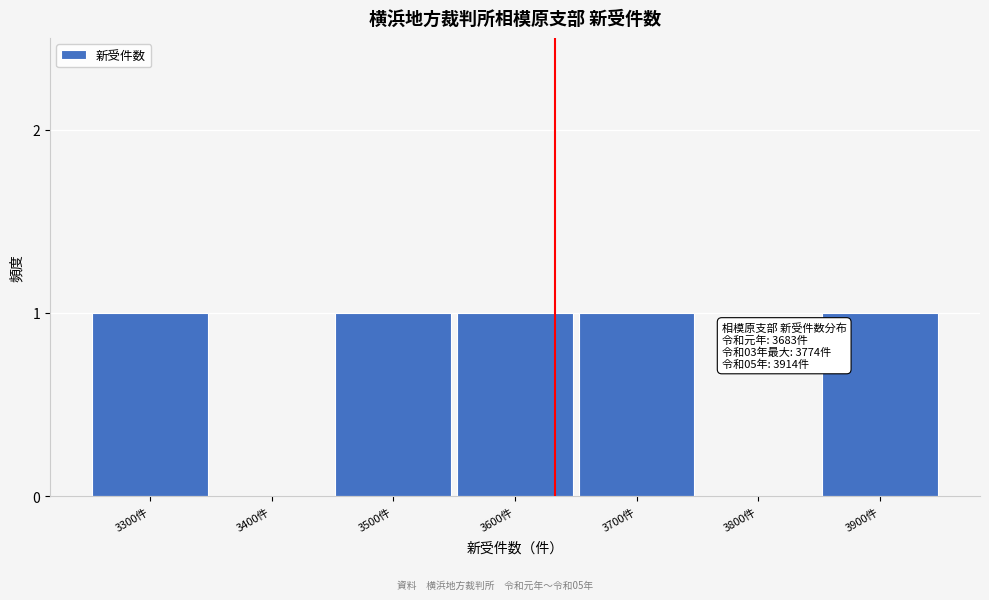

Reading left to right, list all the values displayed in this chart.

3300件=1	3400件=0	3500件=1	3600件=1	3700件=1	3800件=0	3900件=1